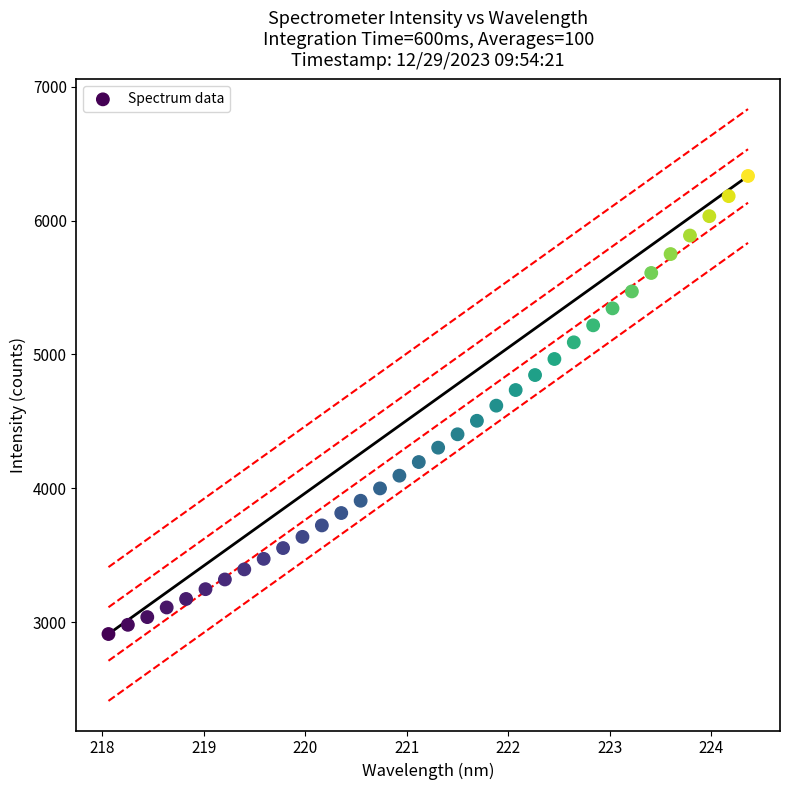

What is the range of Y values (max minus min)?

3423.4